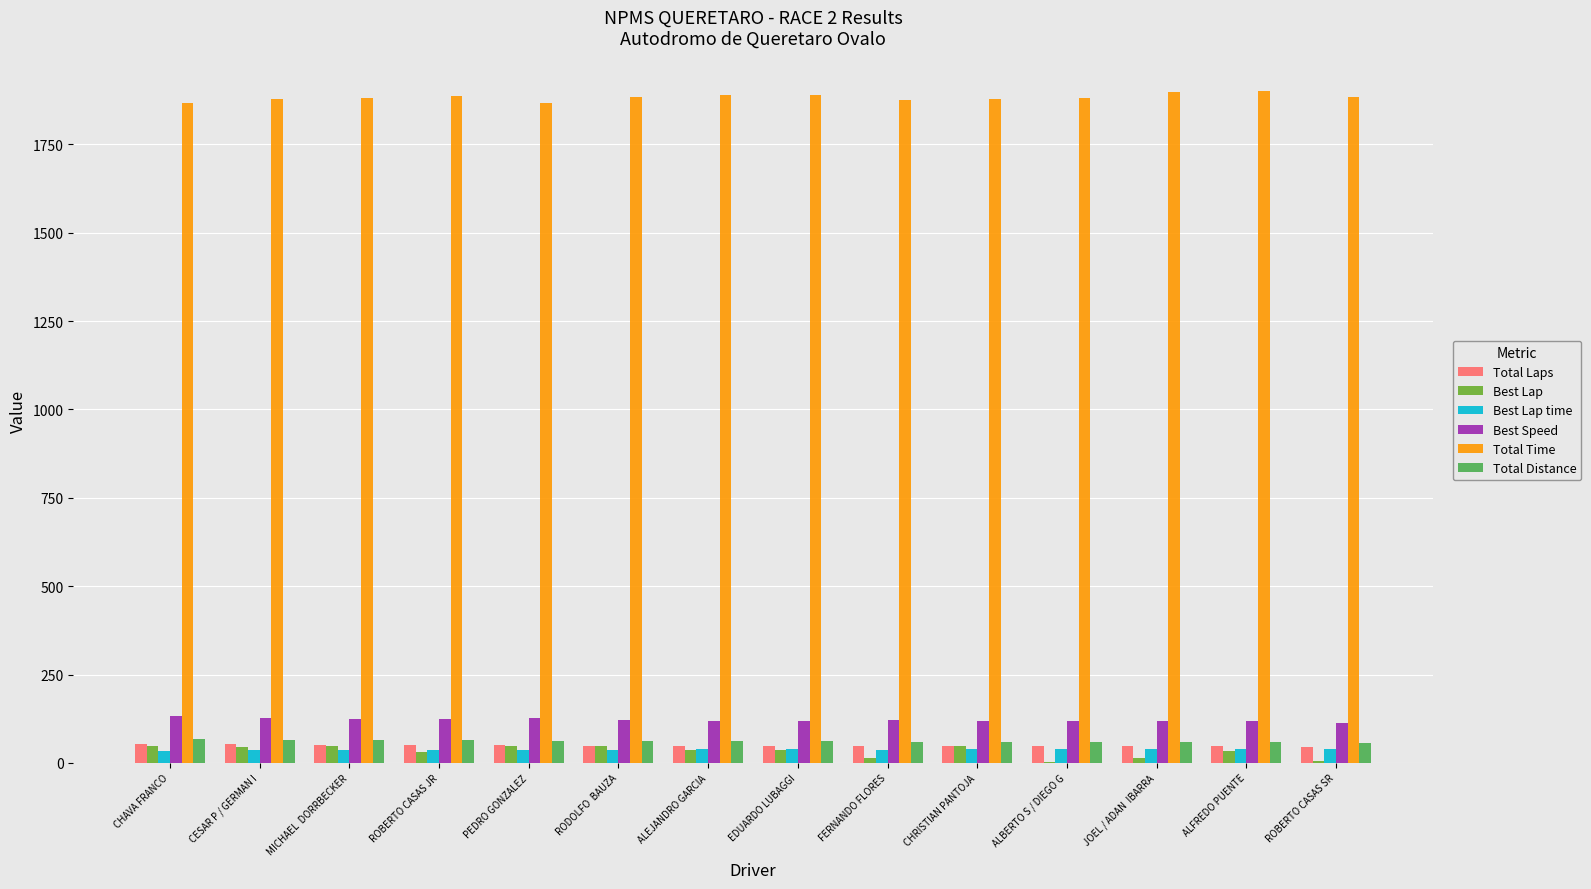

Is it true that Total Time equals 3030.2 at CHRISTIAN PANTOJA?

False